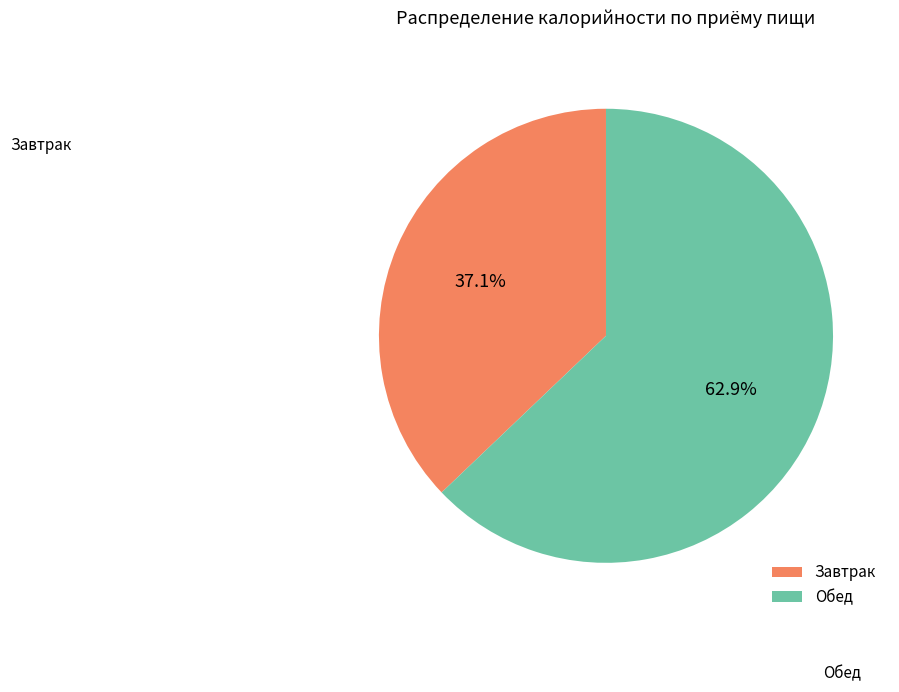

Rank the categories by value from highest to lowest.

Обед, Завтрак